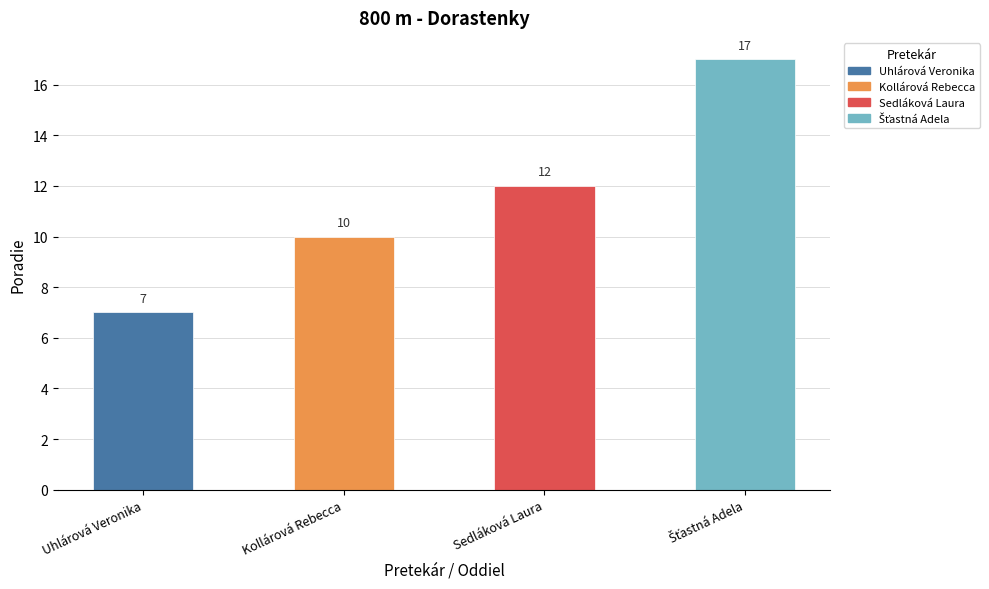

What is the value of the 2nd bar from the left?

10